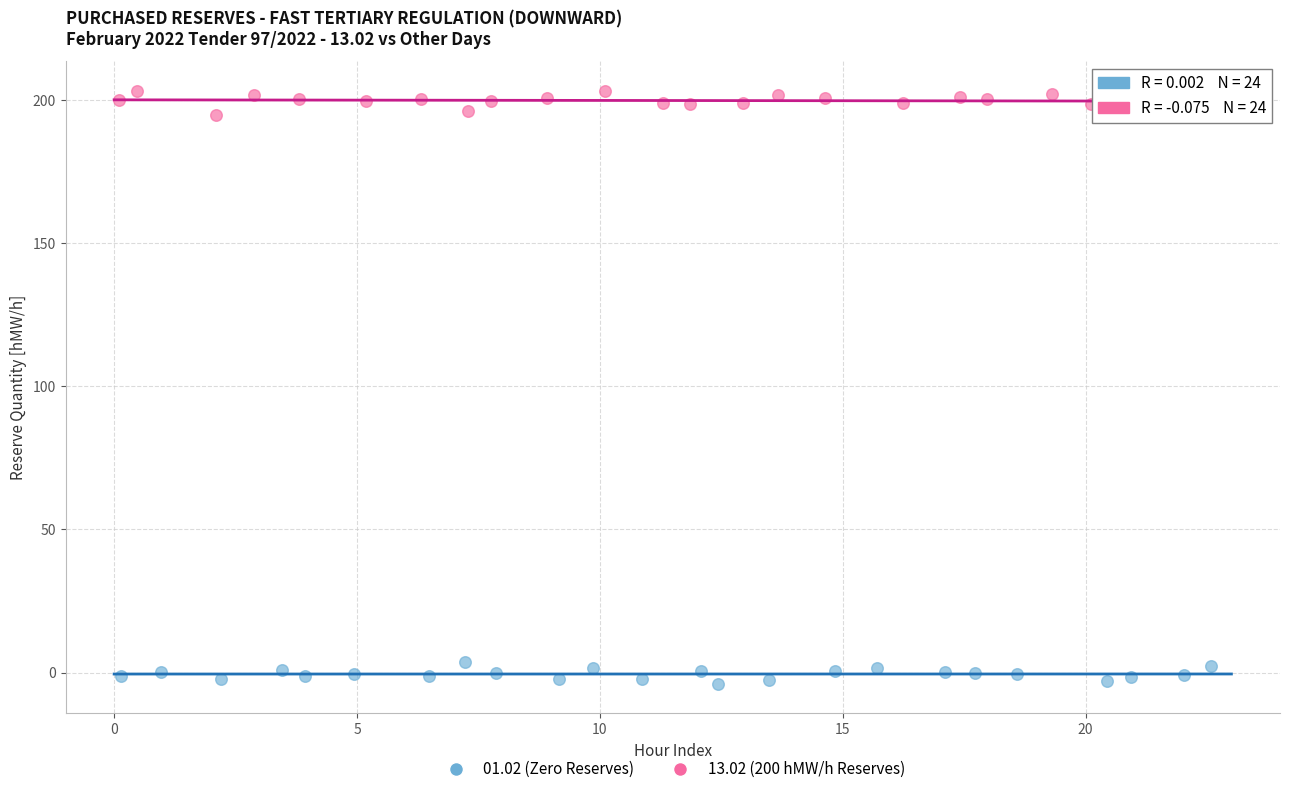

Which series contains the highest Y value?

13.02 (200 hMW/h Reserves)